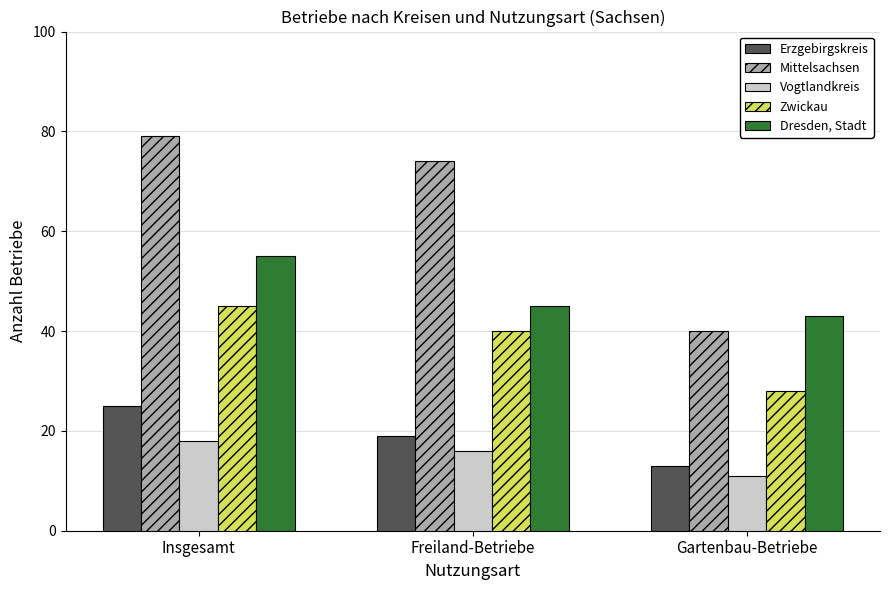

What is the sum of all Vogtlandkreis values?

45